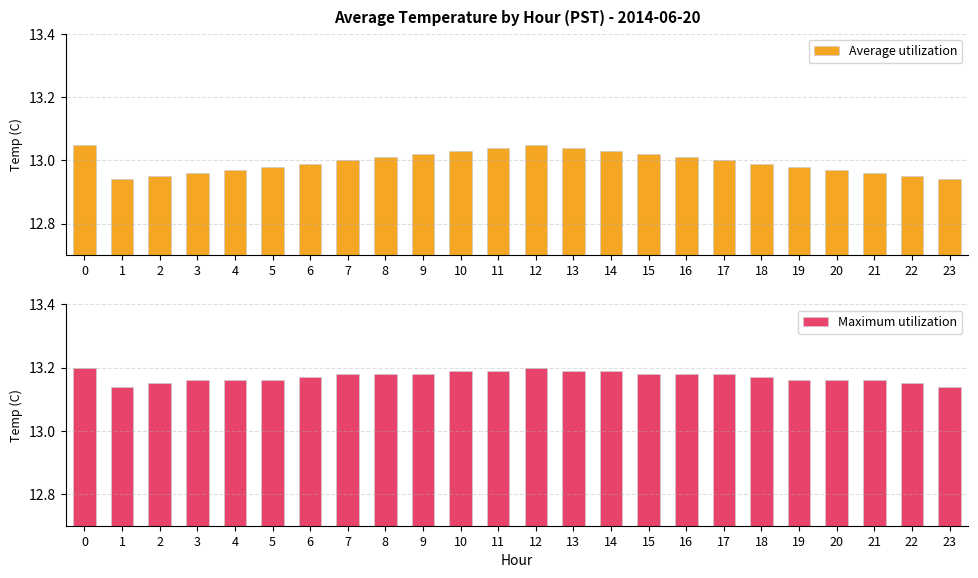

How many categories are shown in the chart?

24